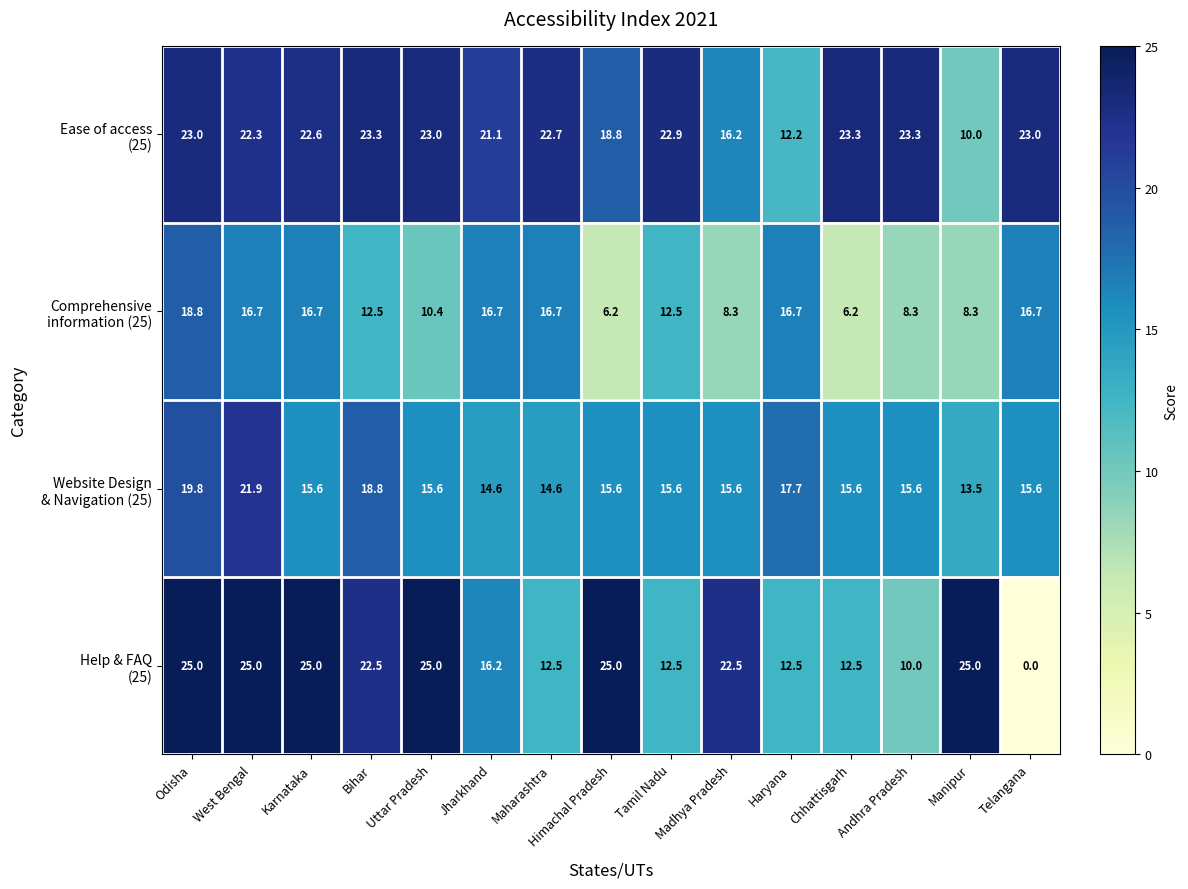

At which category is the sum across all series the highest?

Odisha